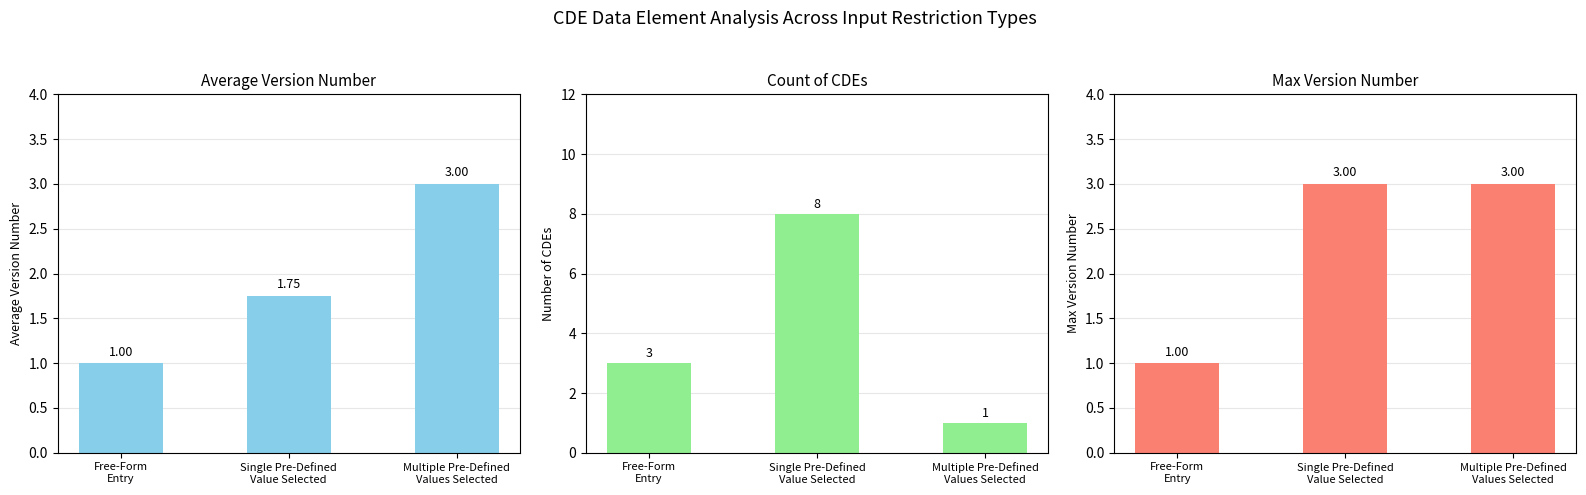

The Count of CDEs series shows 1.8 at Multiple Pre-Defined
Values Selected. True or false?

False